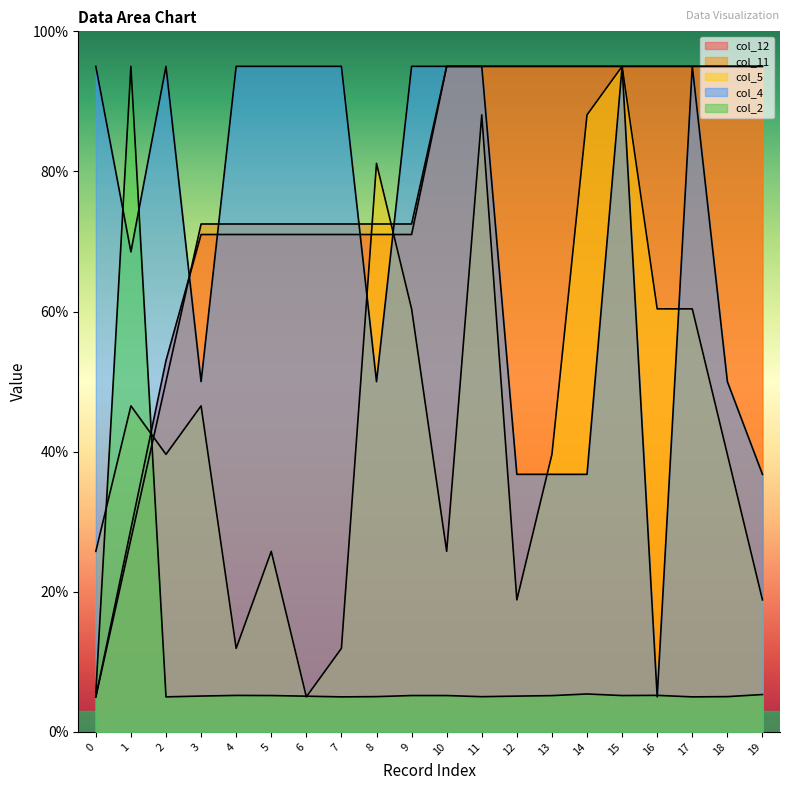

What is the value of the col_4 point at the 13th from the left?

36.8